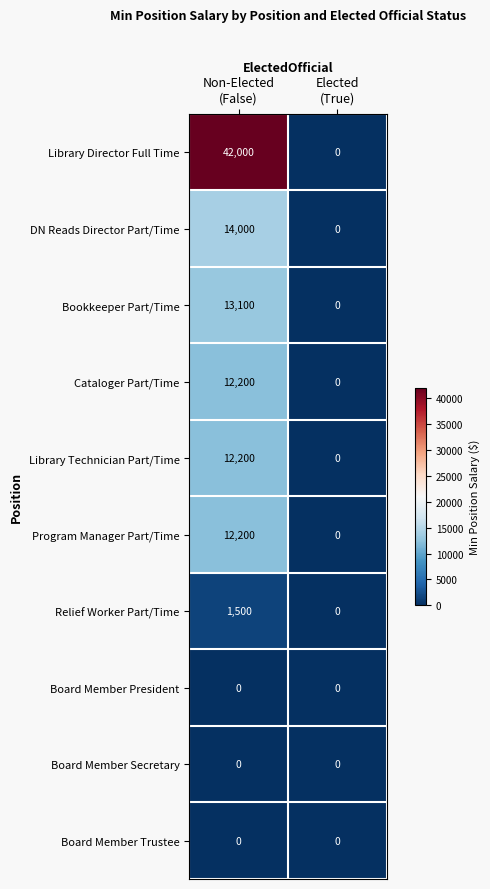

What is the maximum value shown in the chart?

42000